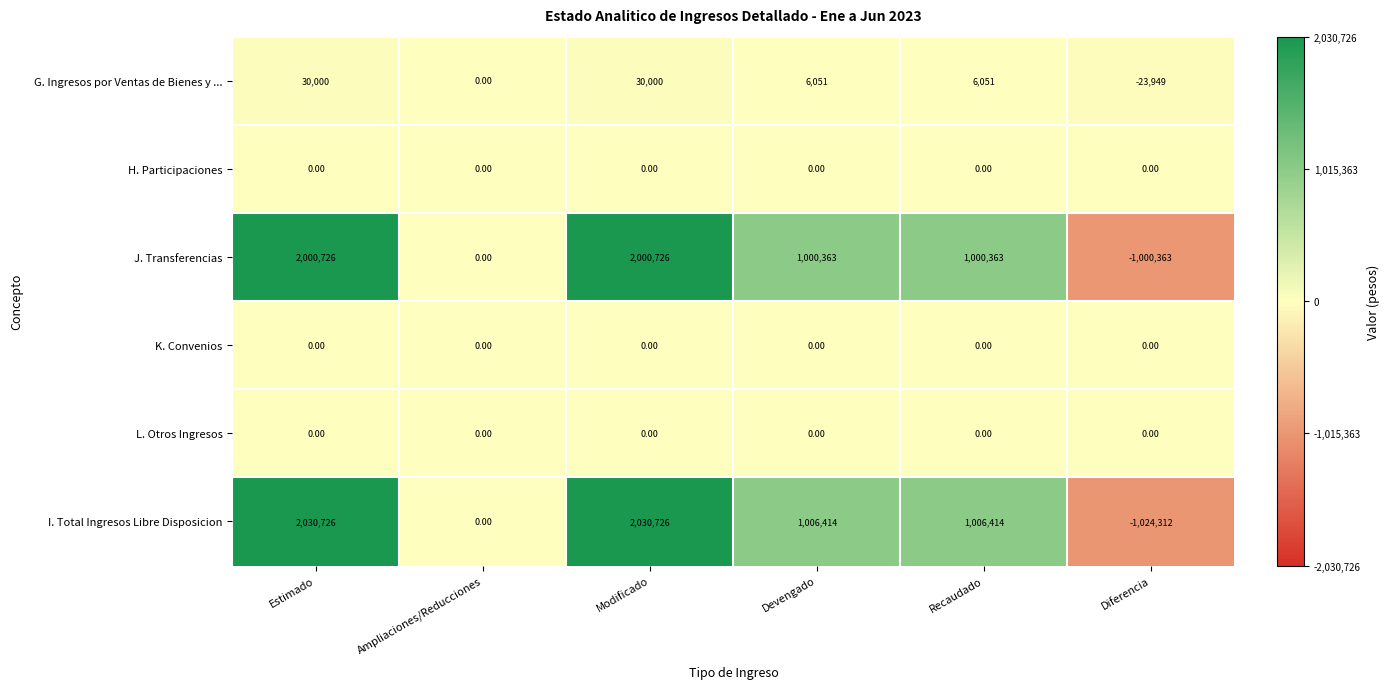

Which series has the largest range (max minus min)?

I. Total Ingresos Libre Disposicion